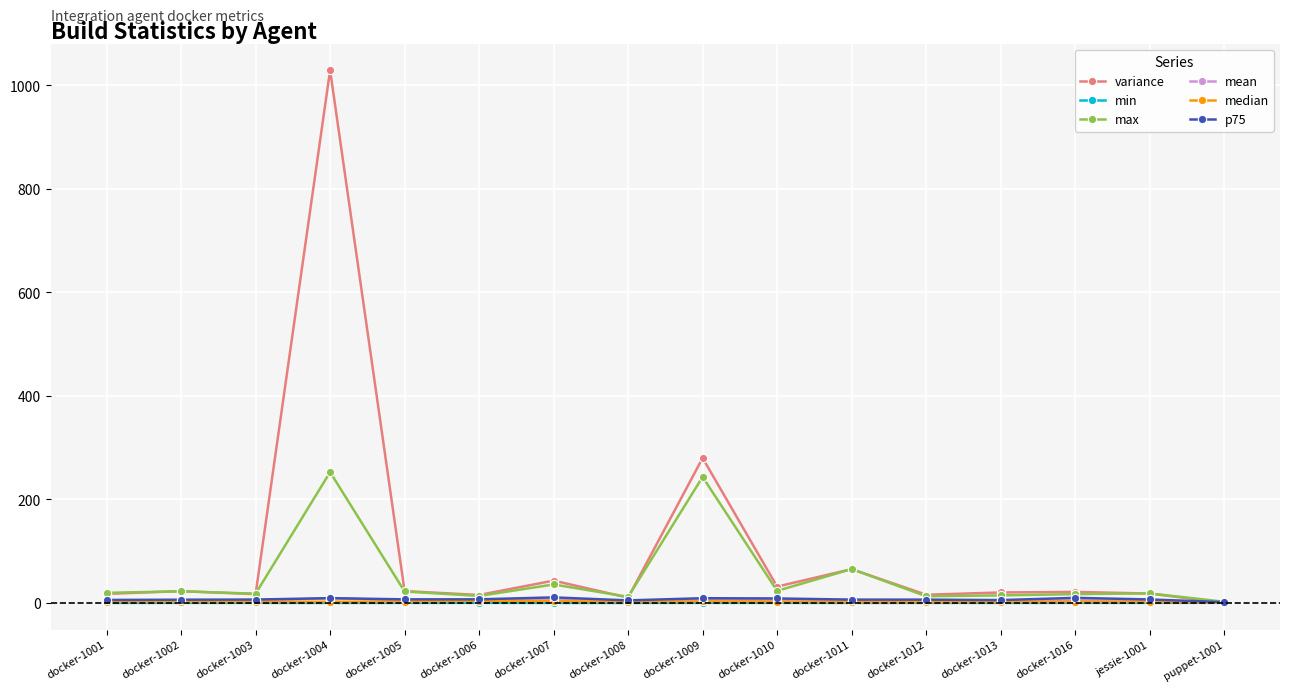

What is the label of the 10th point from the left?

docker-1010